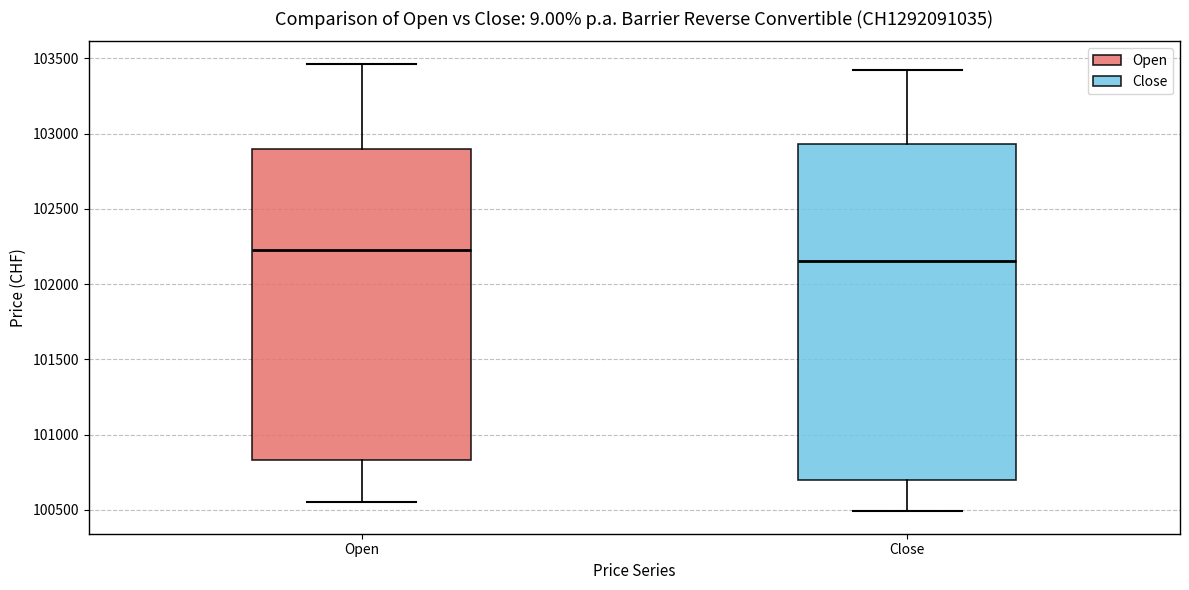

Comparing the boxes themselves (not the whiskers), which one is the tallest?

Close